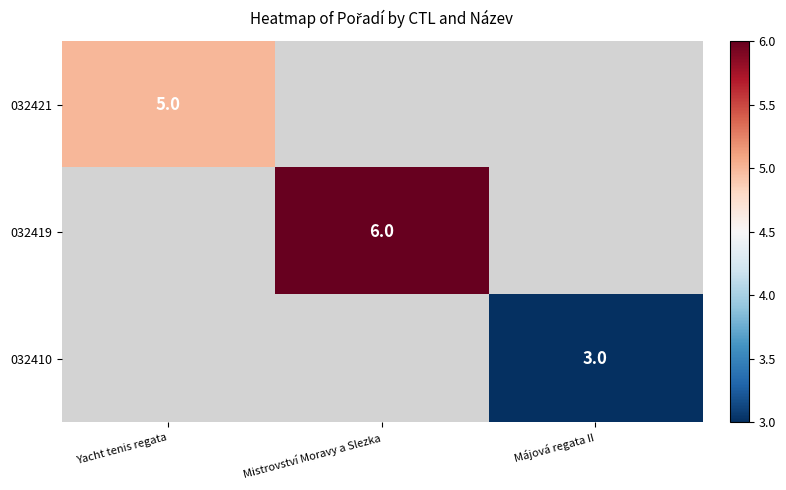

The 032421 series shows 5 at Yacht tenis regata. True or false?

True